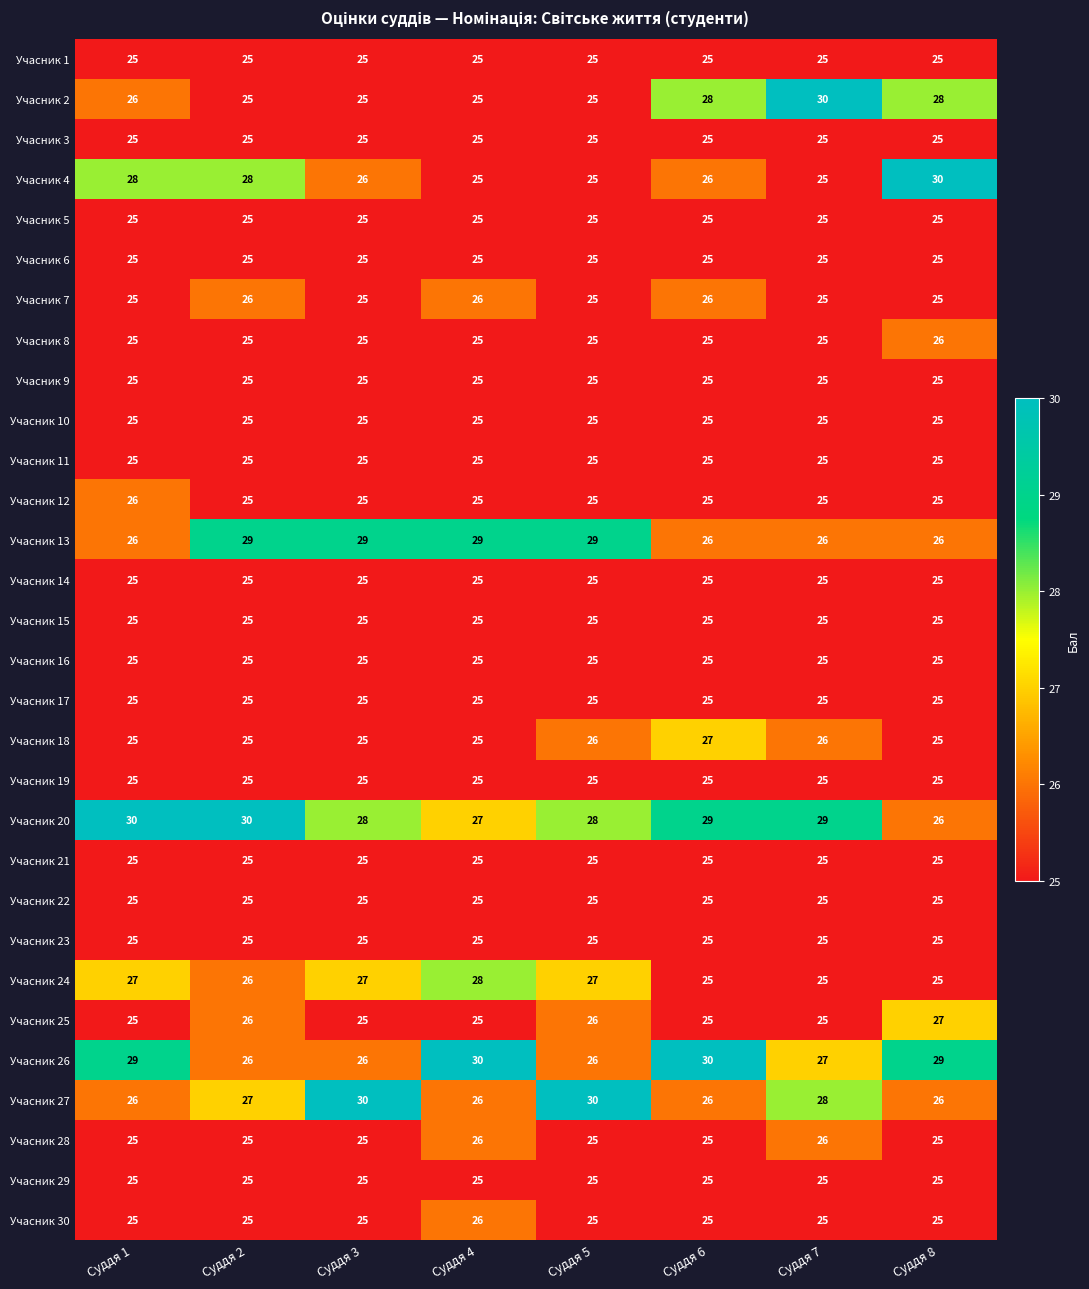

How many series are shown in this chart?

30